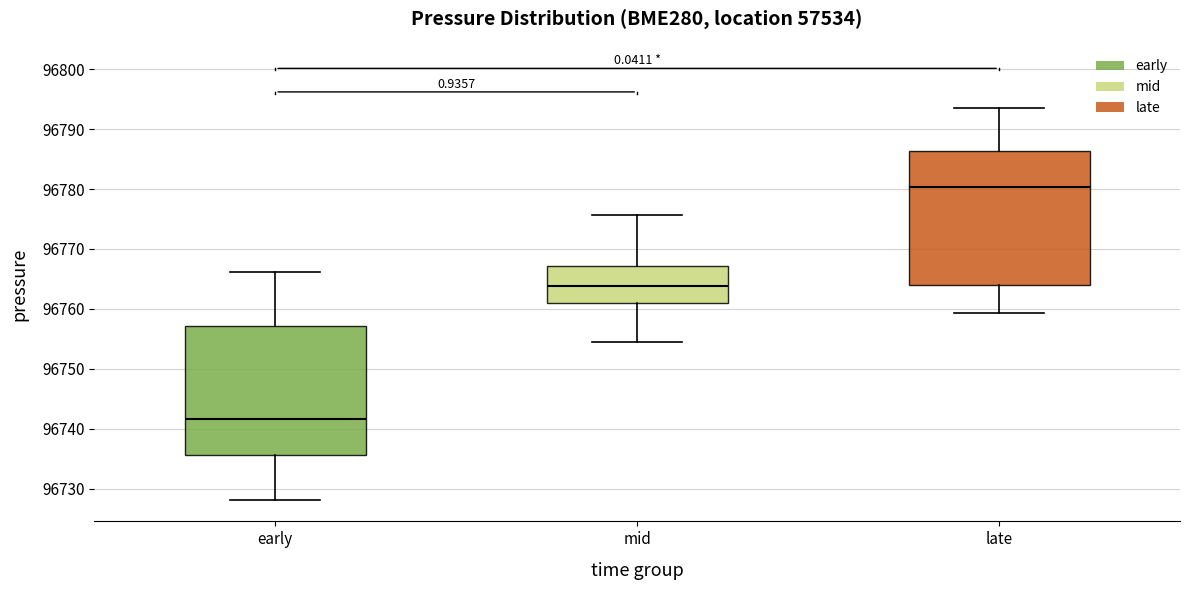

Reading left to right, transcribe this box plot: for each box, give where its median line is, the range the box spans, and where its two whiskers end, as read against the y-axis. The values are not printed on the chart, so give them approximately, as read against the axis.

early: median 96742, box 96736 to 96757, whiskers 96728 to 96766
mid: median 96764, box 96761 to 96767, whiskers 96755 to 96776
late: median 96780, box 96764 to 96786, whiskers 96759 to 96794